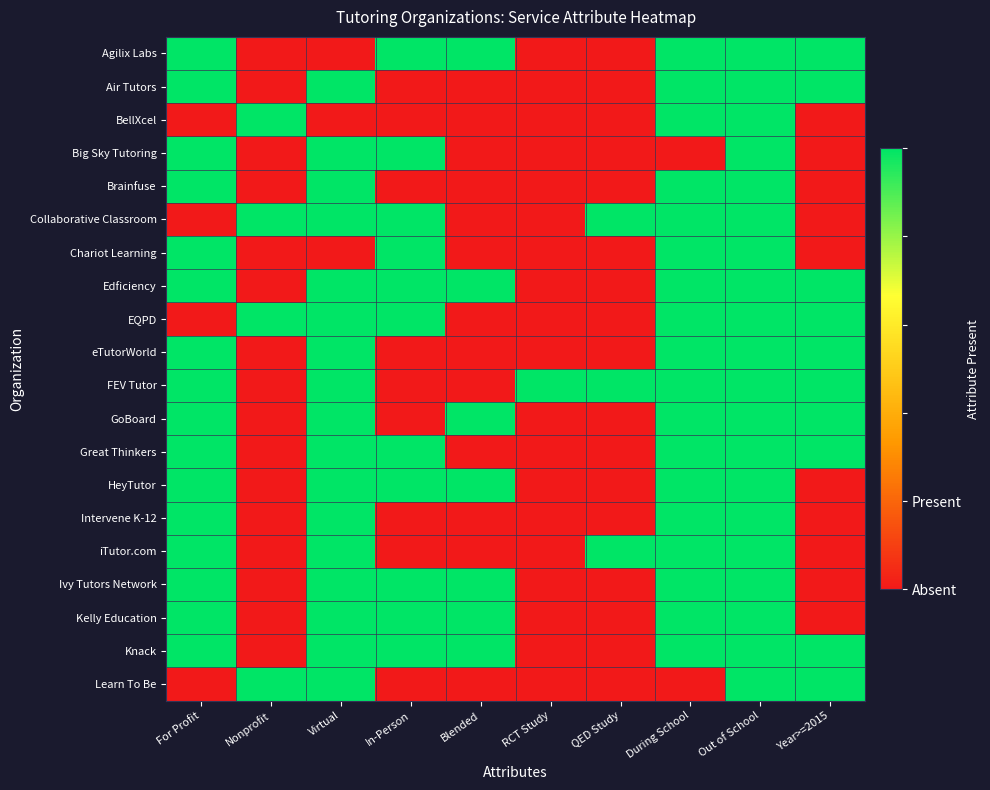

What is the spread (max minus min) of values at During School?

1